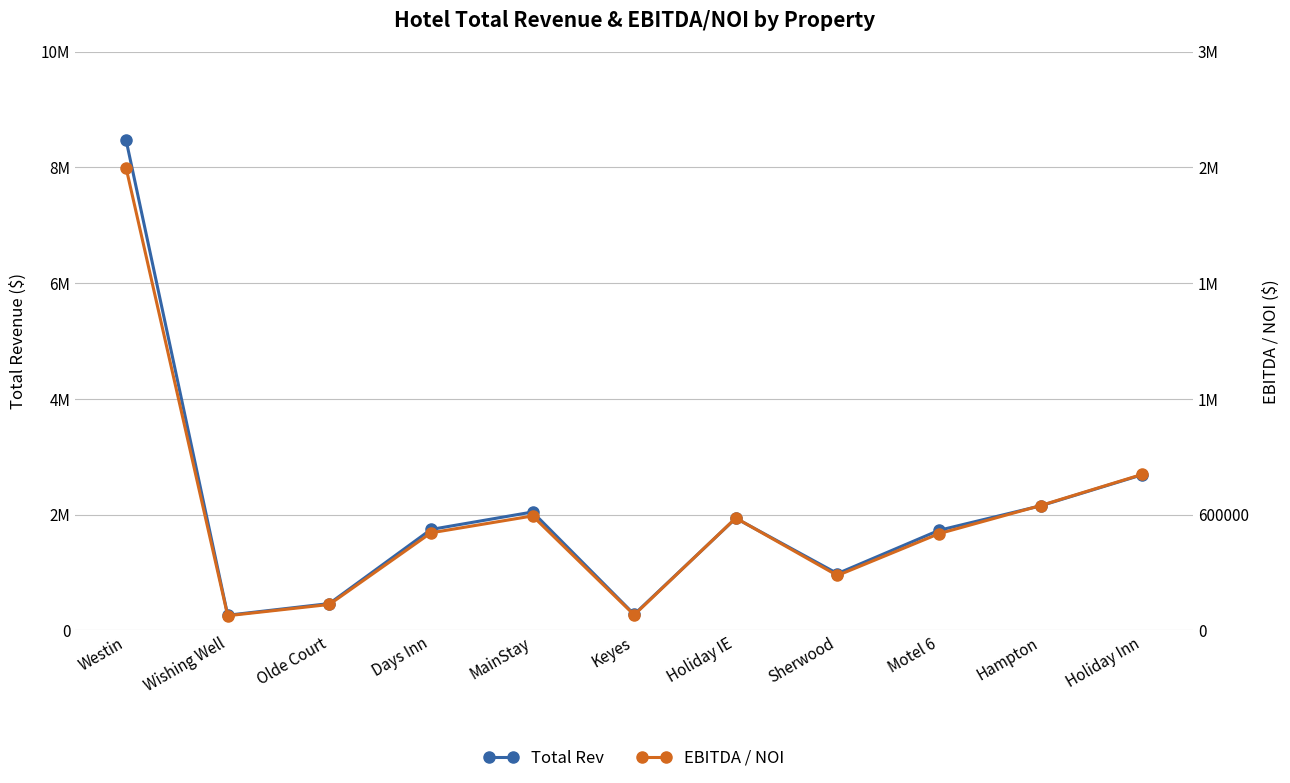

Where is the first local minimum for EBITDA / NOI?

Wishing Well